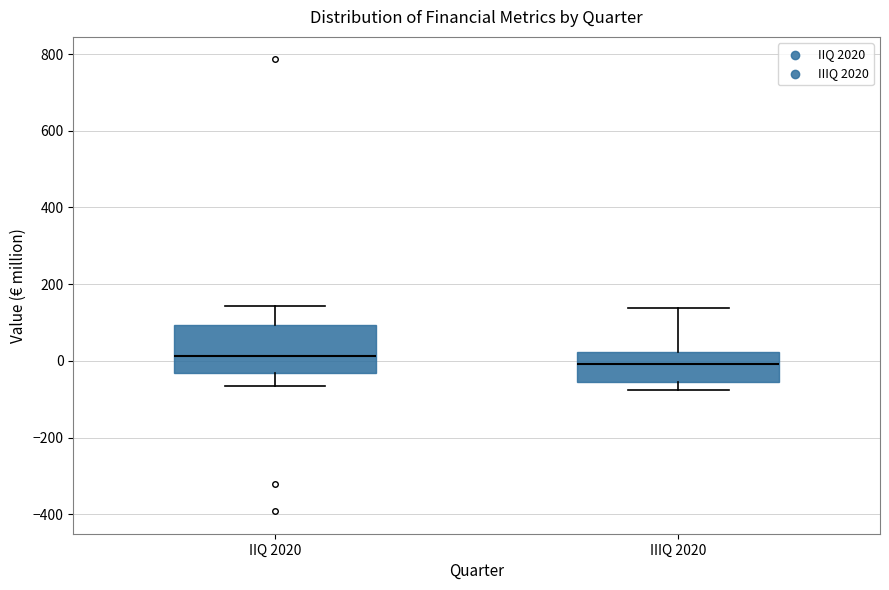

Which box is the tallest, from its lower edge to its upper edge?

IIQ 2020